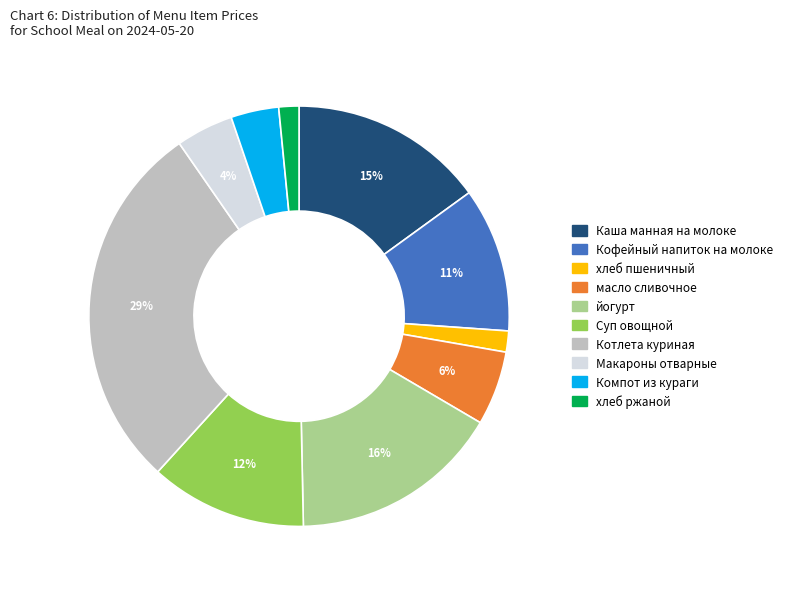

Count the number of slices in the pie.

10